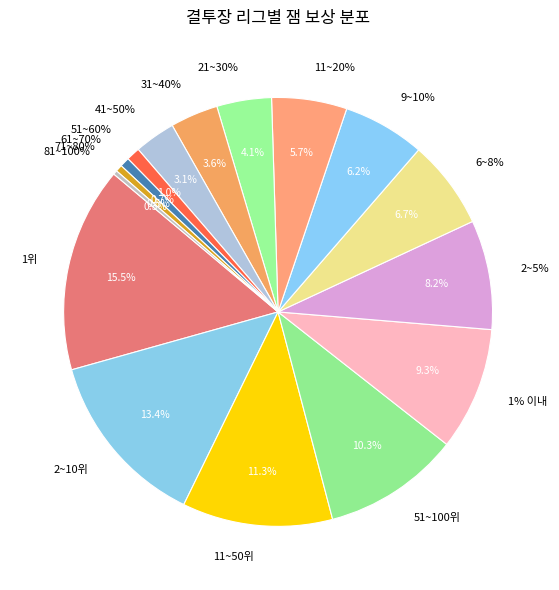

To the nearest percent, what portion does 2~10위 represent?

13%